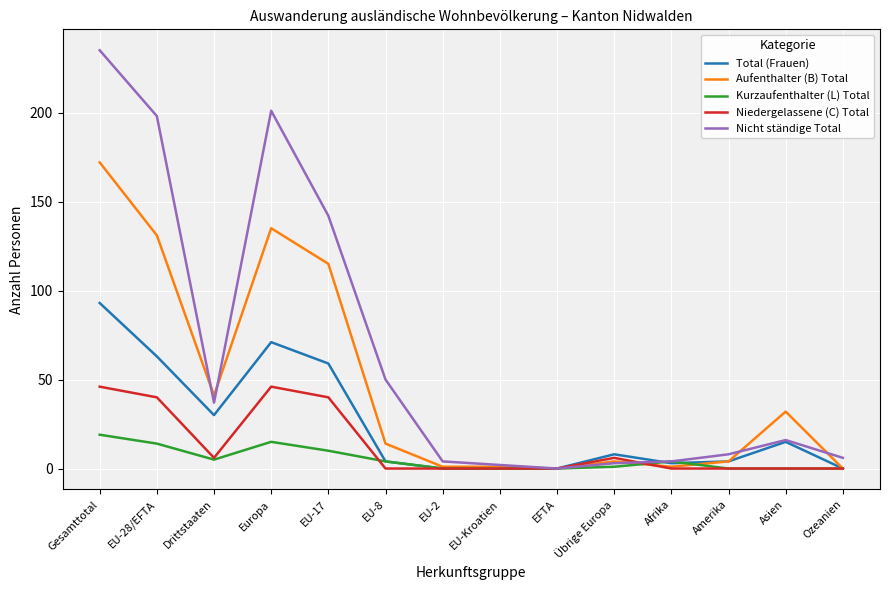

Rank the series at Europa from lowest to highest value.

Kurzaufenthalter (L) Total, Niedergelassene (C) Total, Total (Frauen), Aufenthalter (B) Total, Nicht ständige Total